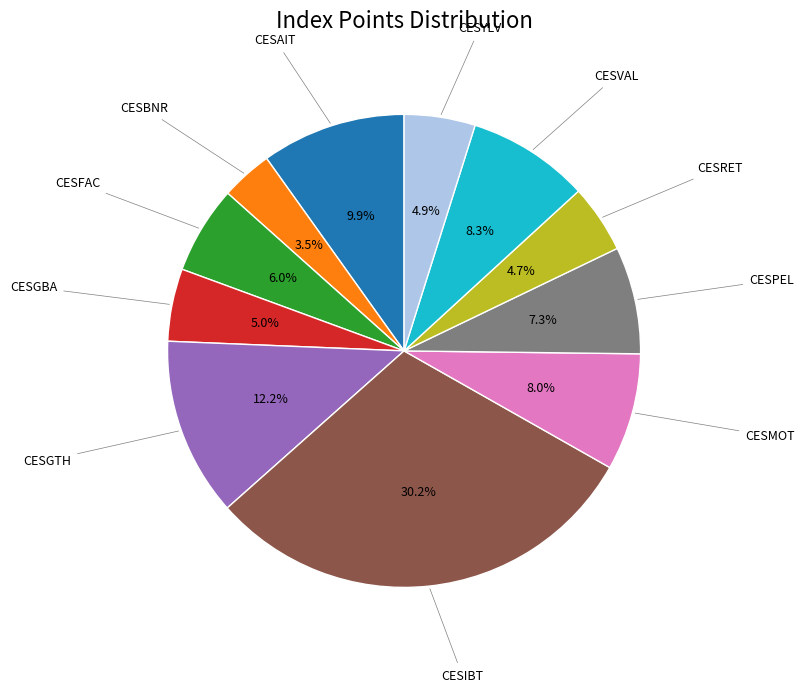

Is there a majority slice in this chart?

No